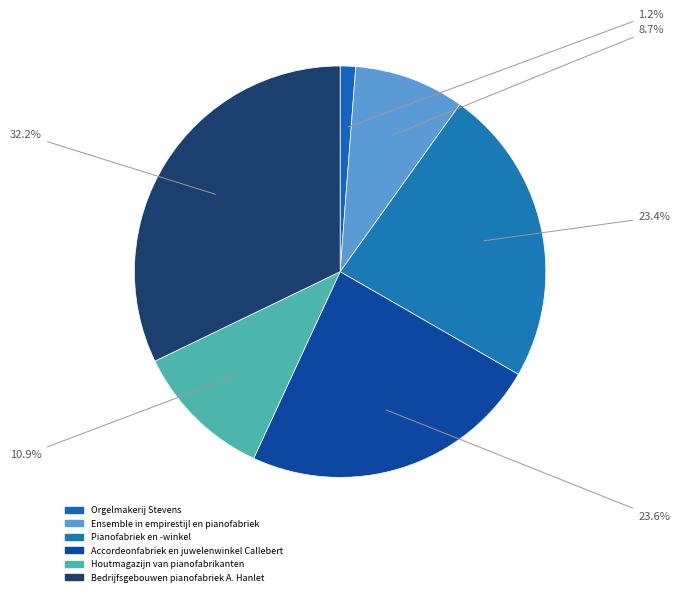

To the nearest percent, what portion does Ensemble in empirestijl en pianofabriek represent?

9%